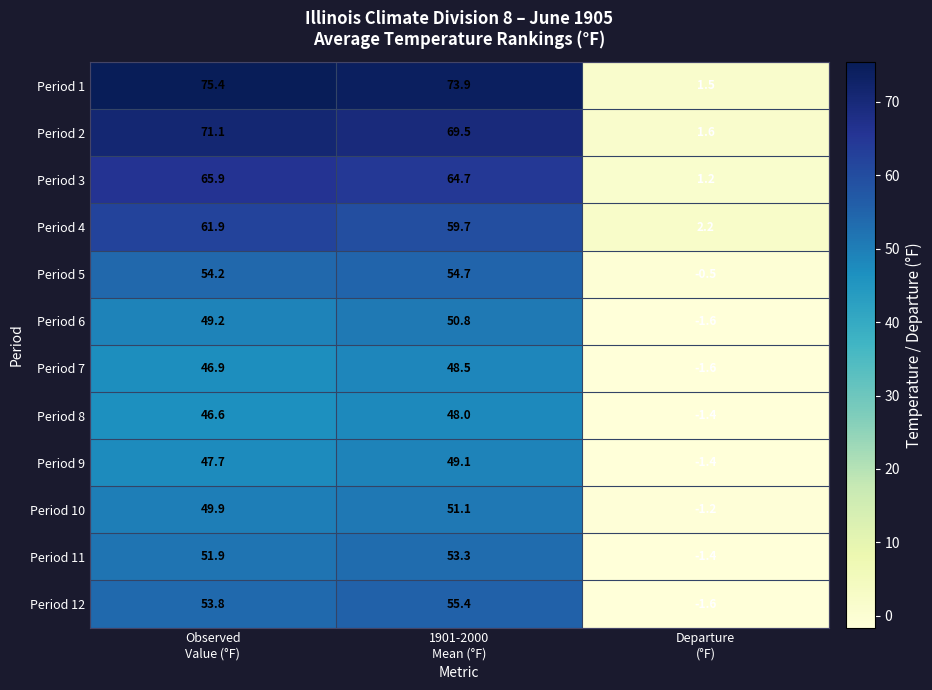

What is the sum of all Period 3 values?

131.8